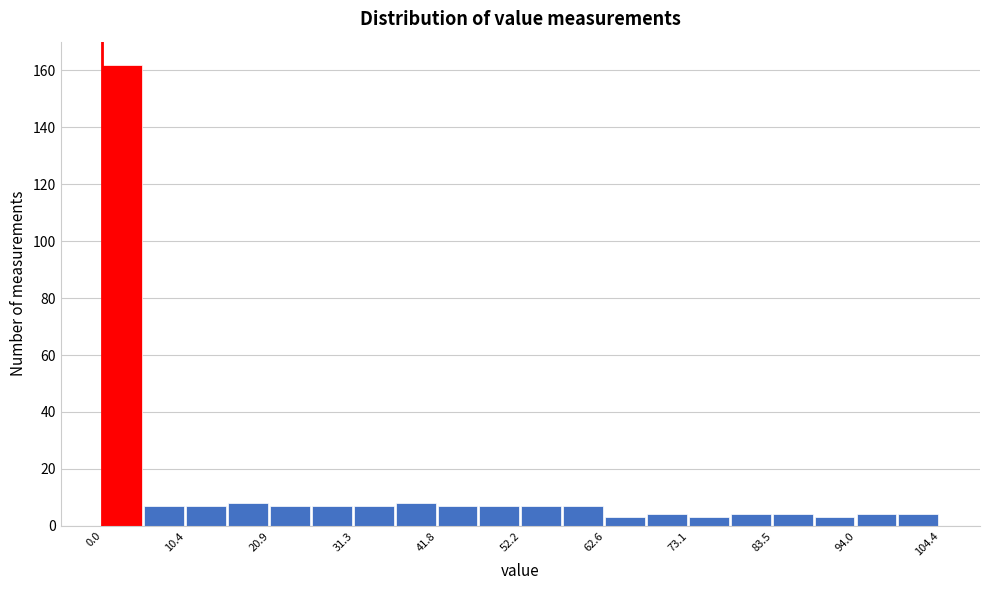

Around what value on the x-axis is the tallest bar? Give the approximate position of its centre, as read against the axis.

2